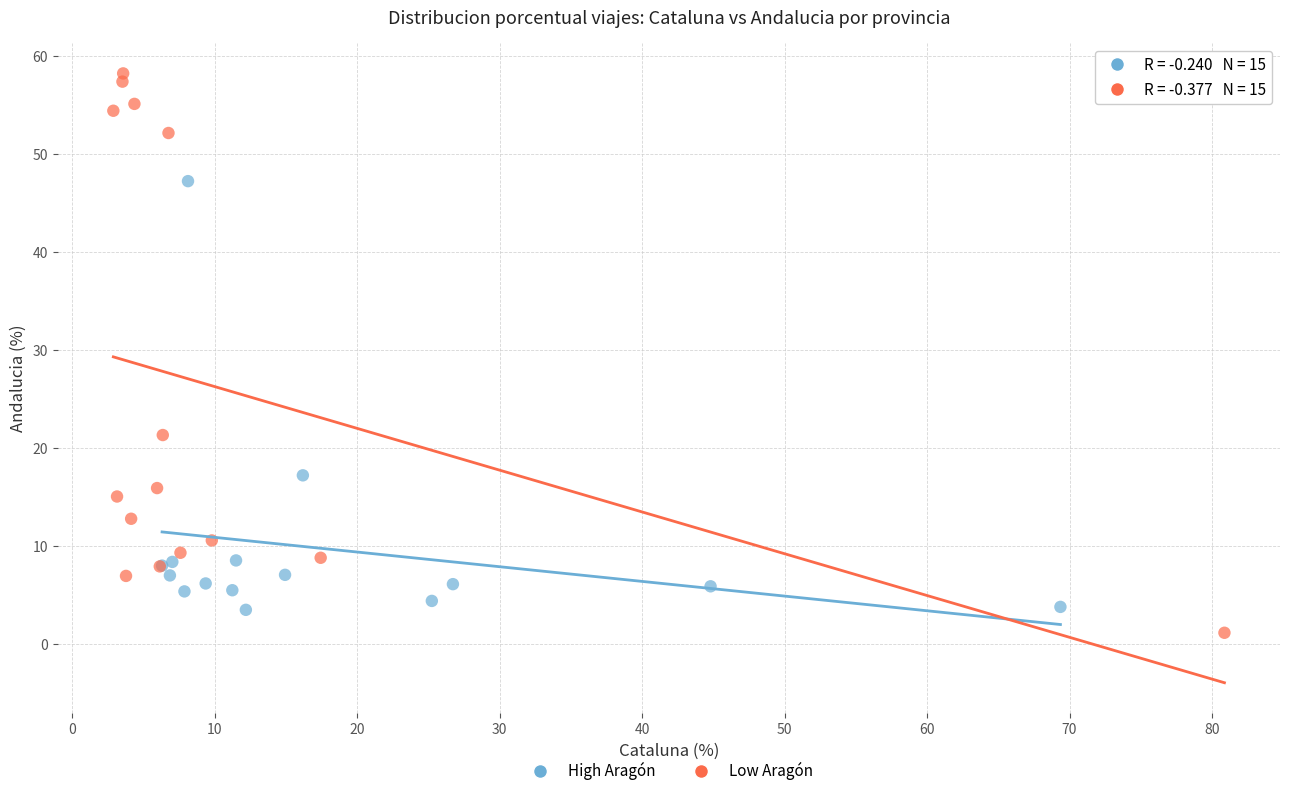

Which series contains the highest Y value?

Low Aragón